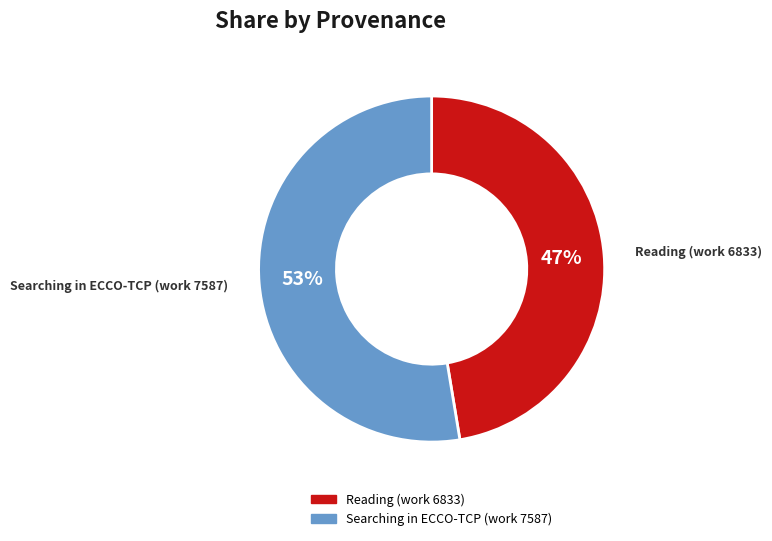

The Reading (work 6833) slice represents 41% of the pie. True or false?

False